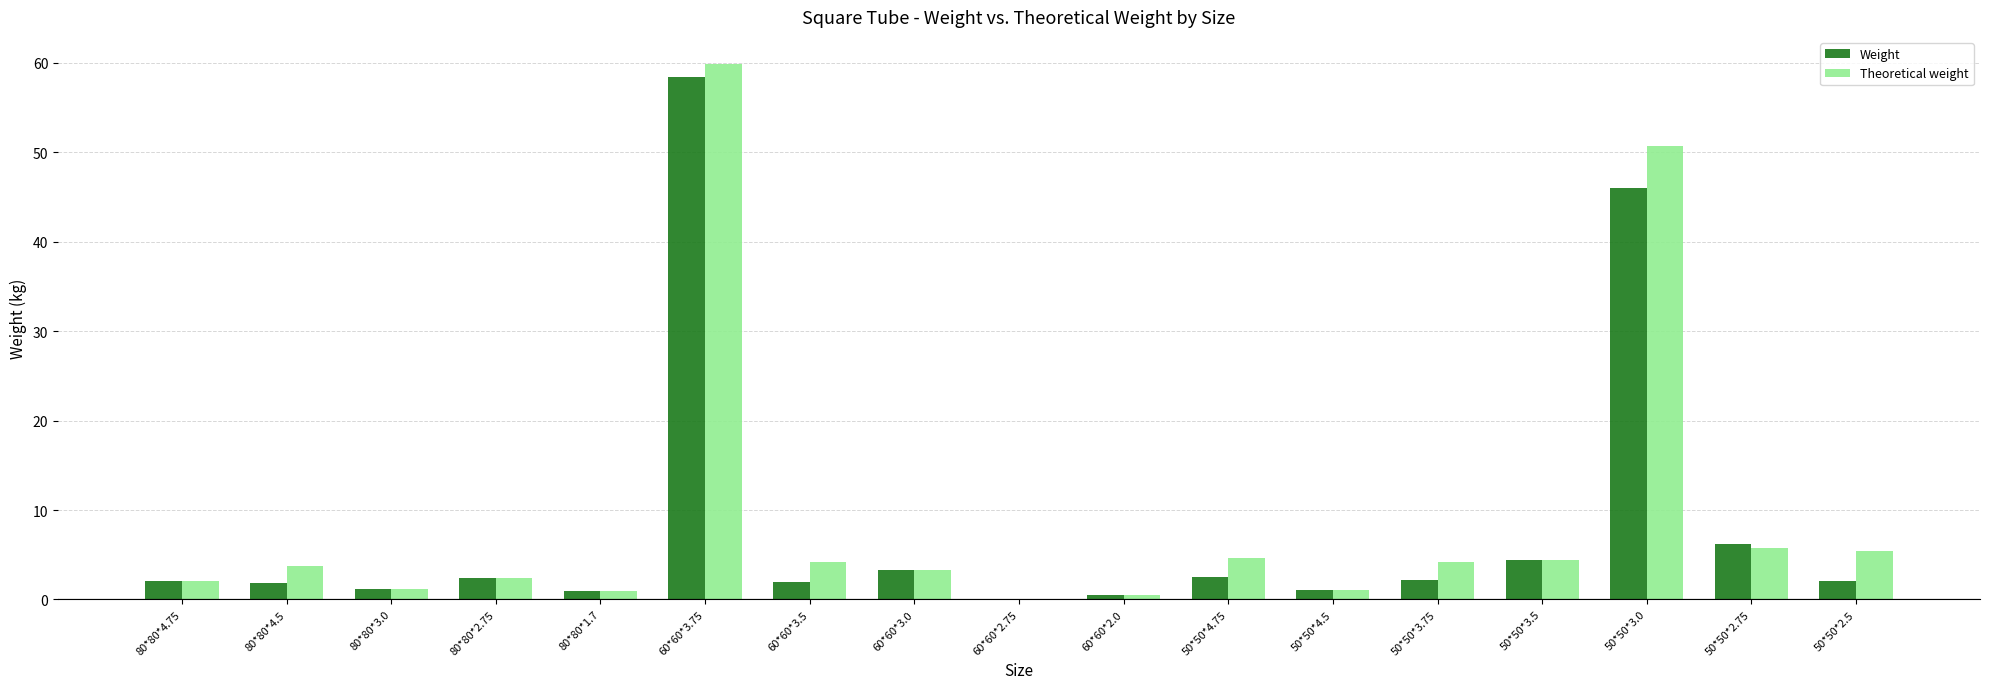

What is the sum of all Theoretical weight values?

154.3